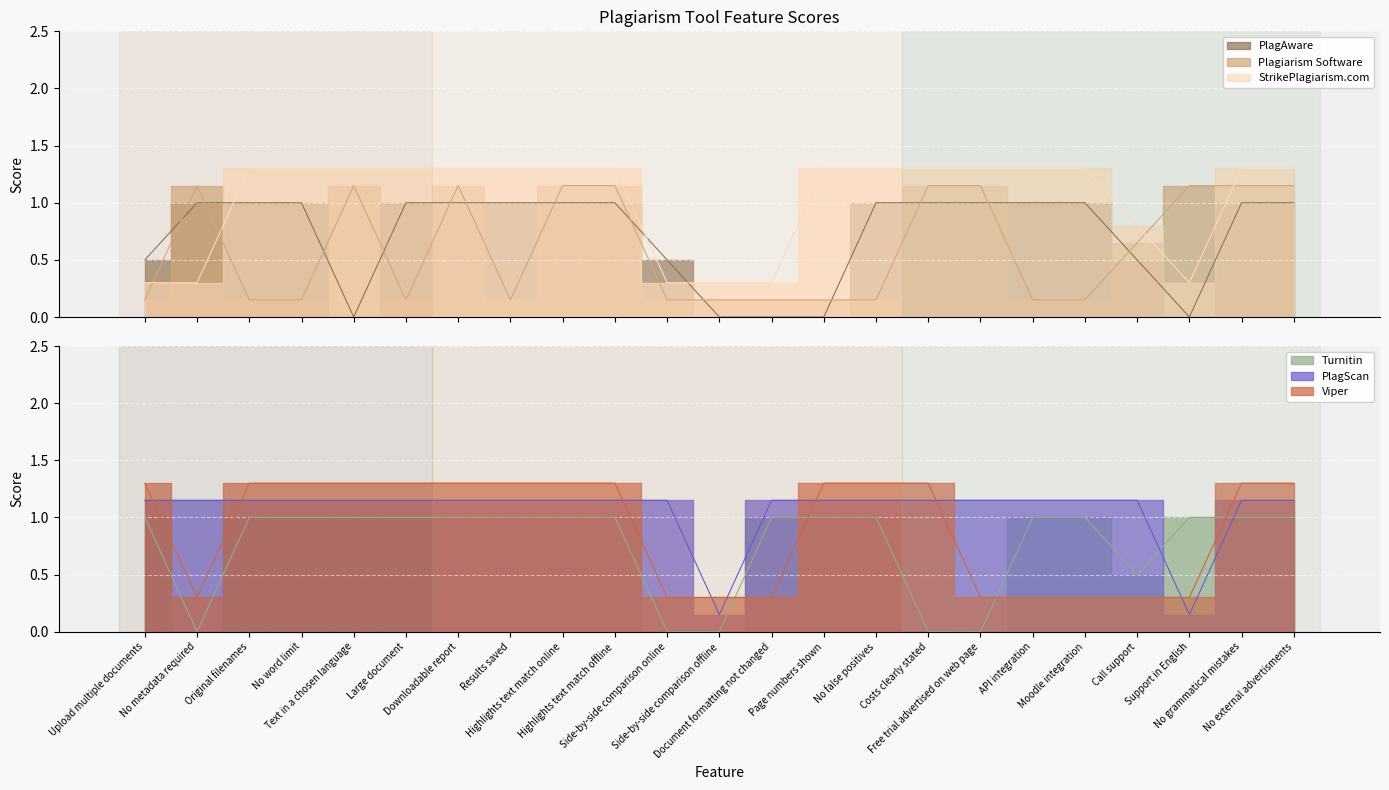

Between which two adjacent categories do StrikePlagiarism.com and Turnitin first intersect?

Upload multiple documents and No metadata required